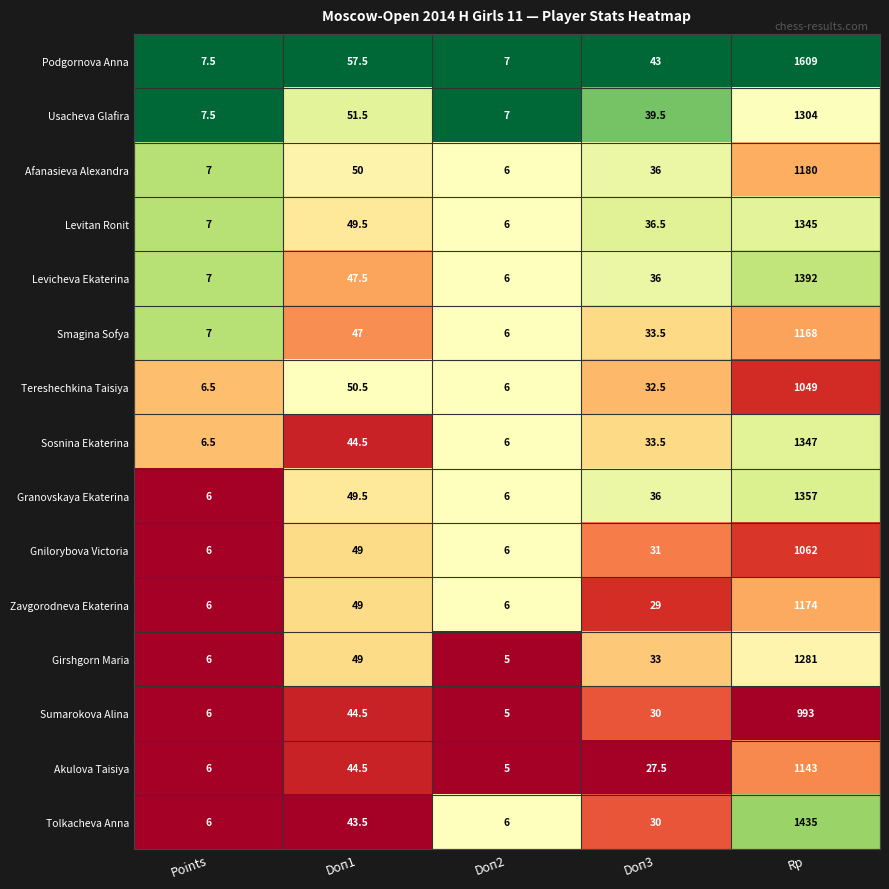

The Tereshechkina Taisiya series shows 8.8 at Doп2. True or false?

False